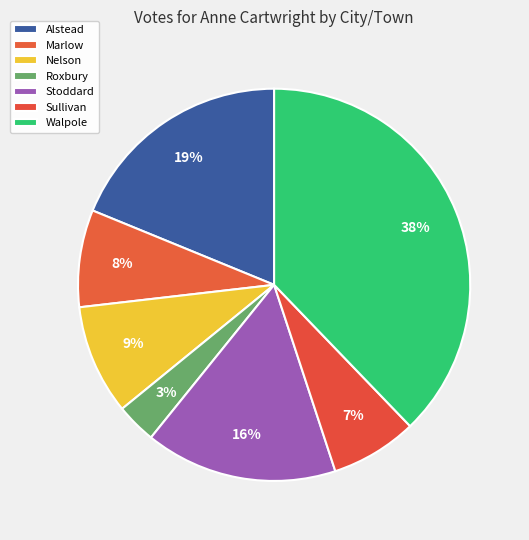

What percentage is the Alstead slice, to the nearest percent?

19%